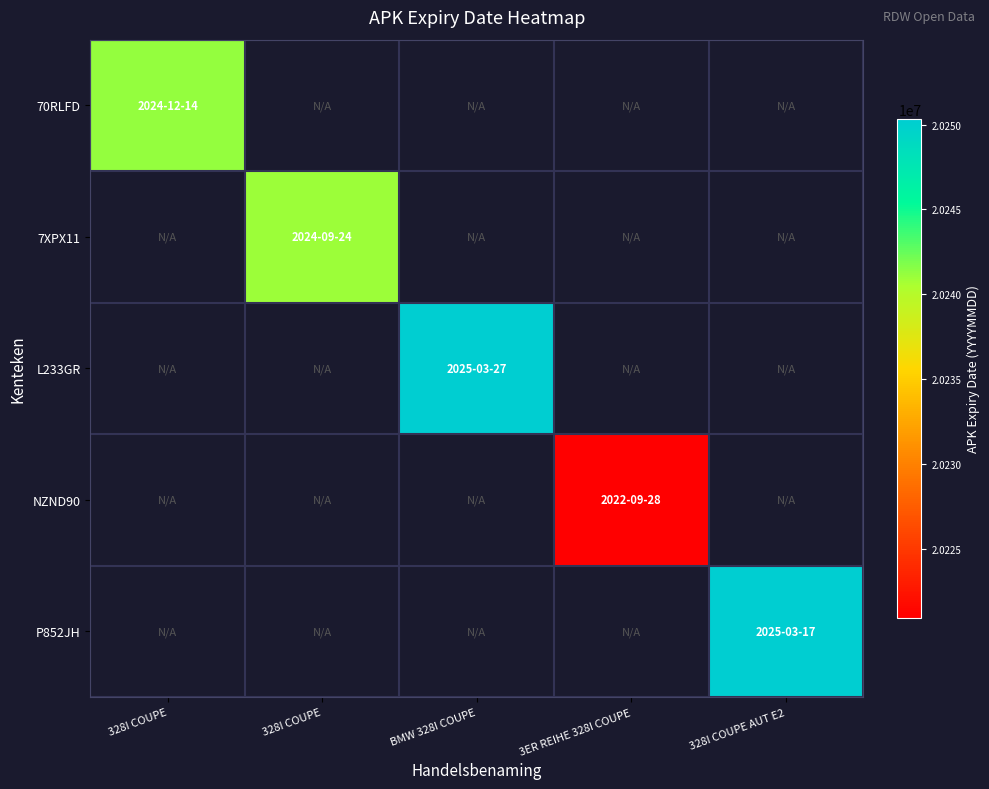

How many series are shown in this chart?

5